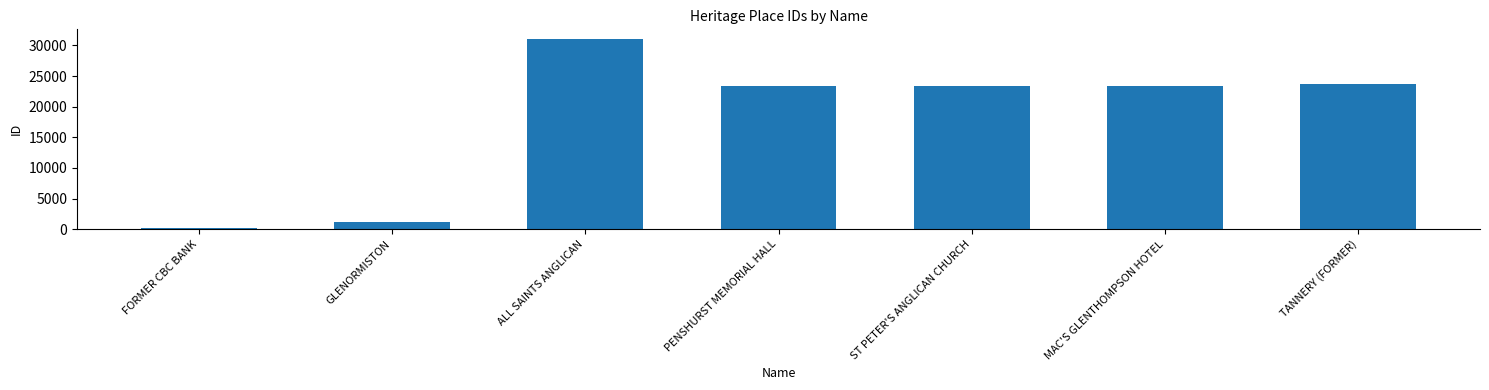

Approximately how many times larger is the value at TANNERY (FORMER) compared to GLENORMISTON?

20.6